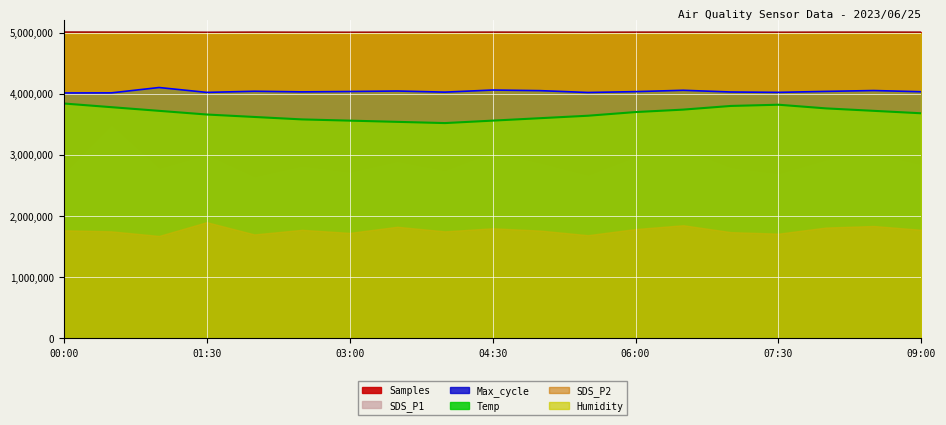

True or false: Temp and Samples intersect in this chart.

False